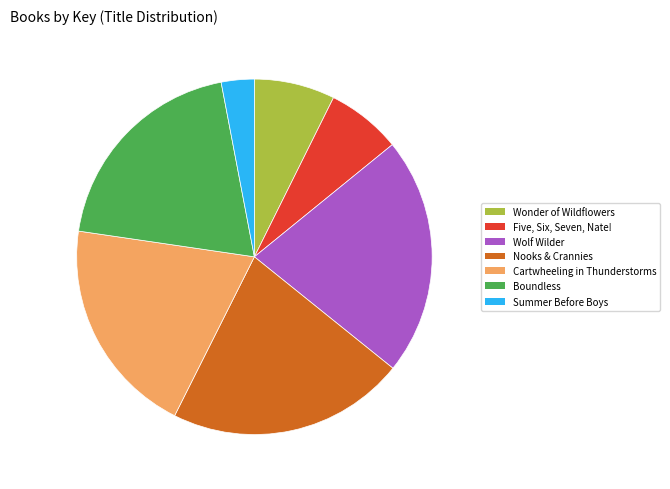

What portion of the pie excludes 6.8% (140,119,518)?

93.2%